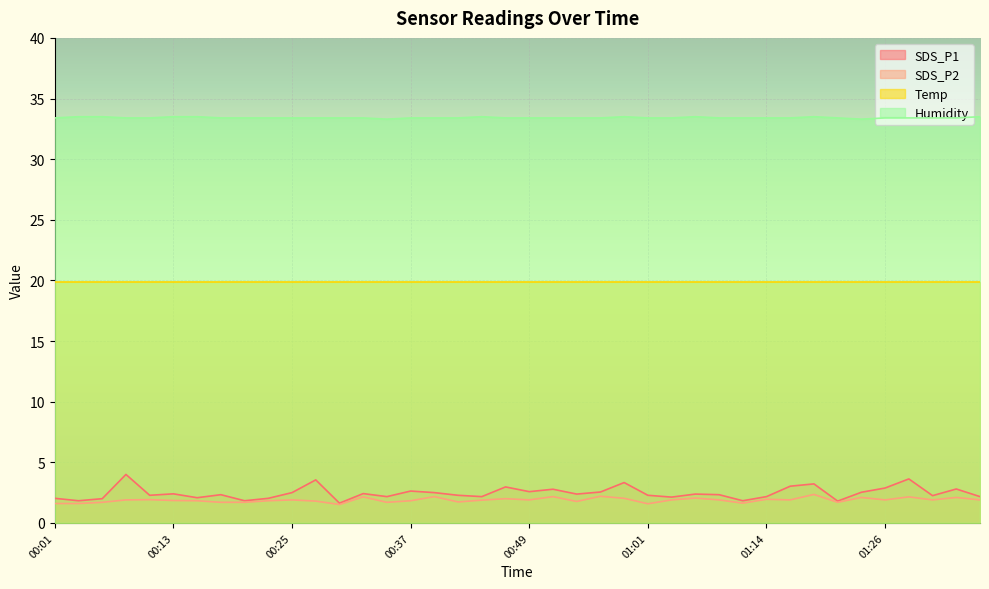

True or false: SDS_P1 and Humidity intersect in this chart.

False